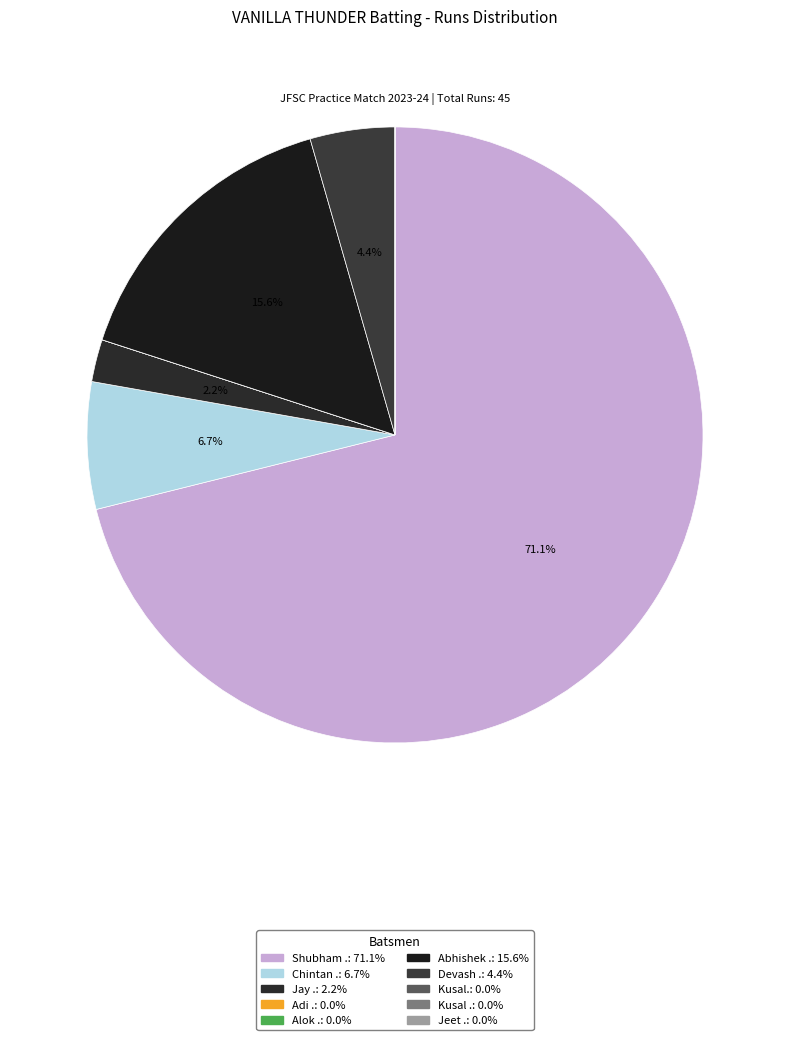

Combined, do Kusal . and Adi . account for over 50%?

No